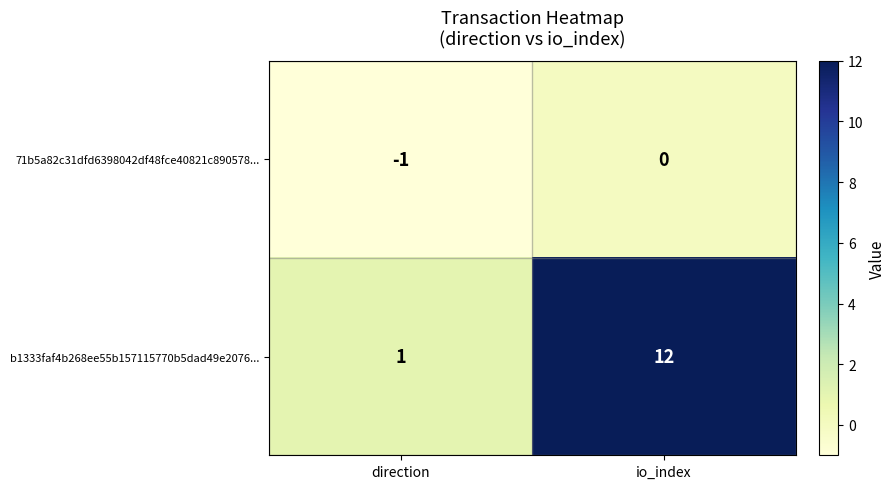

What is the difference between the highest and lowest values at io_index?

12